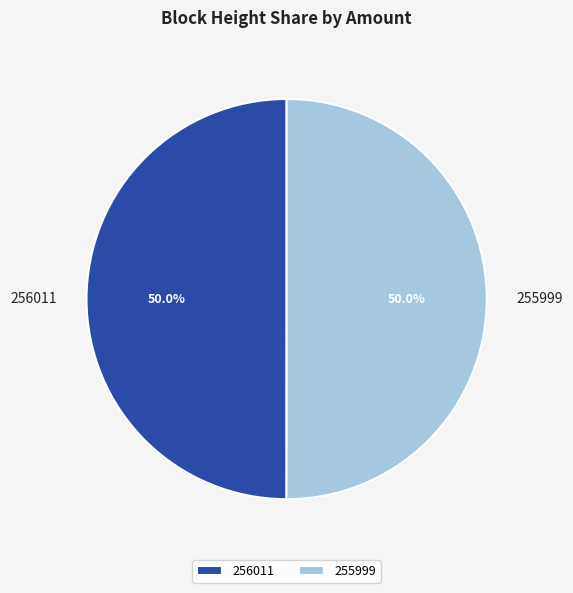

Count the number of slices in the pie.

2